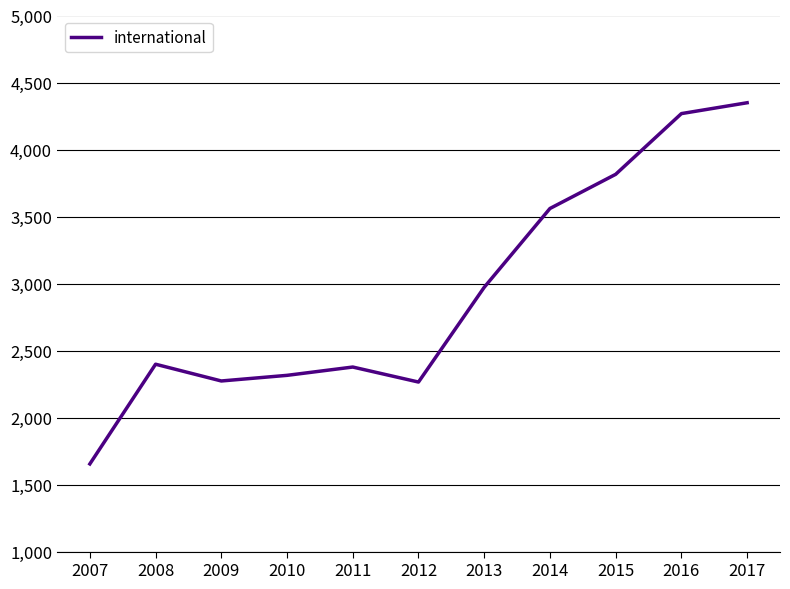

The chart shows a value of 2265 at 2012. True or false?

True